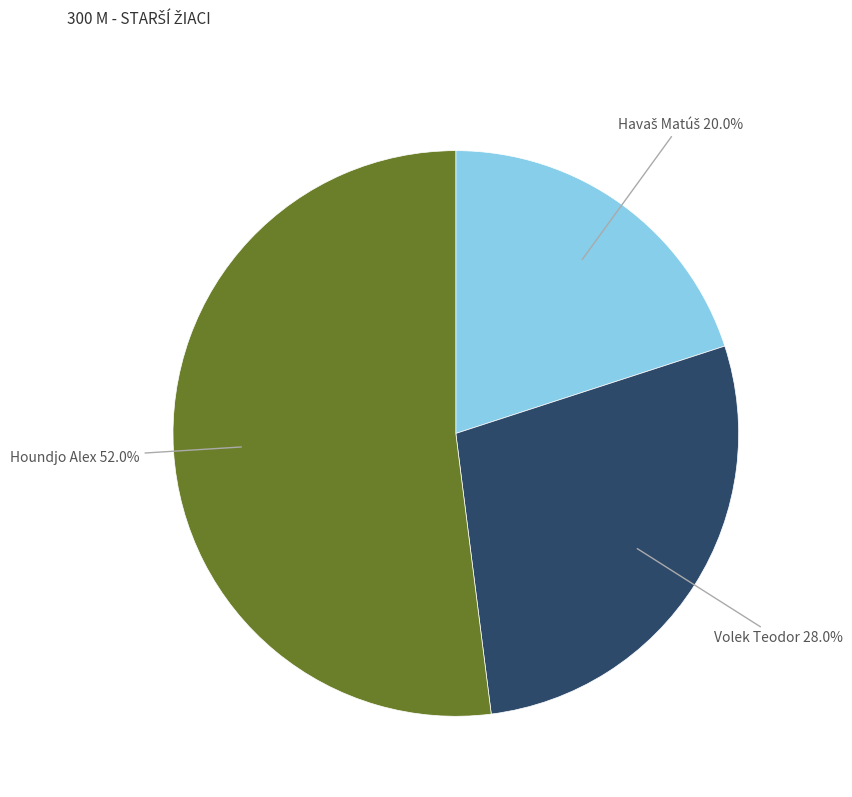

What is the majority slice?

Houndjo Alex